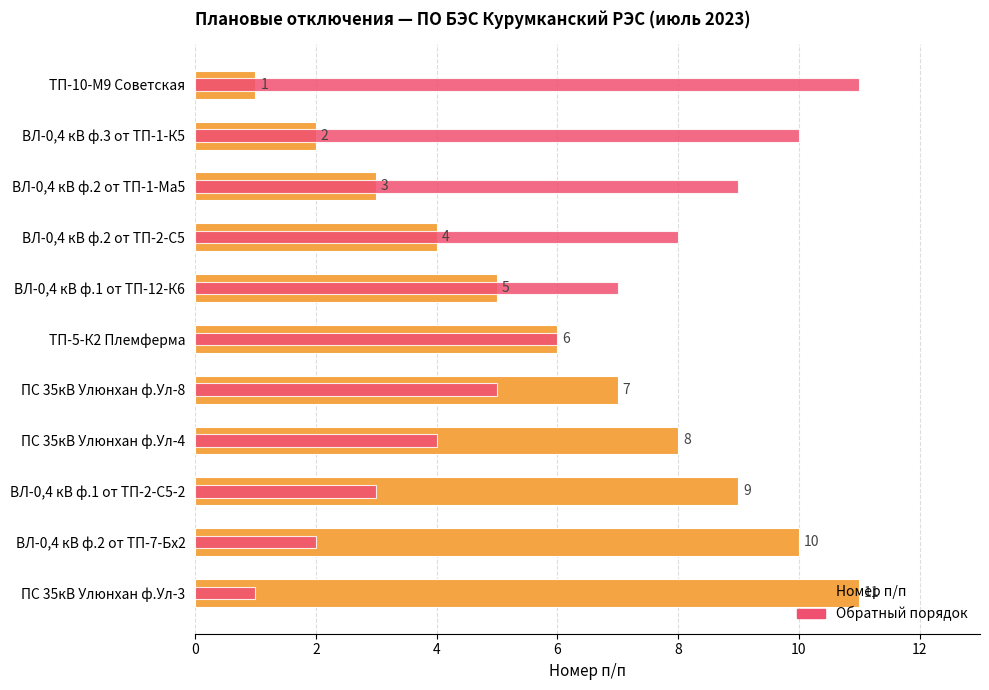

Reading right to left, transcribe all the data shown in this chart.

Номер п/п: 11	10	9	8	7	6	5	4	3	2	1
Обратный порядок: 1	2	3	4	5	6	7	8	9	10	11